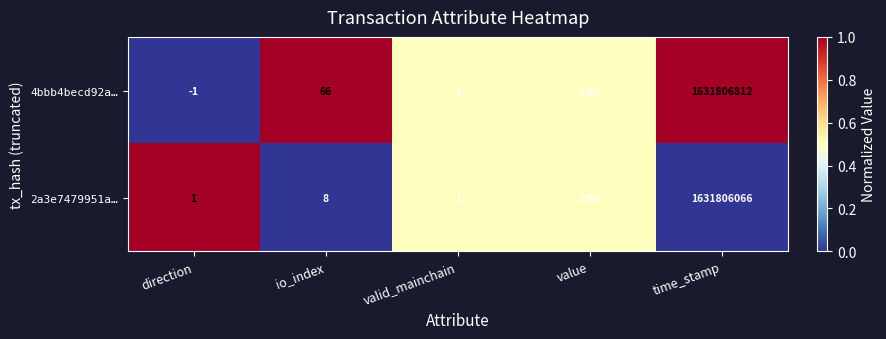

Is the value of 4bbb4becd92a… at time_stamp greater than the value of 2a3e7479951a… at time_stamp?

Yes